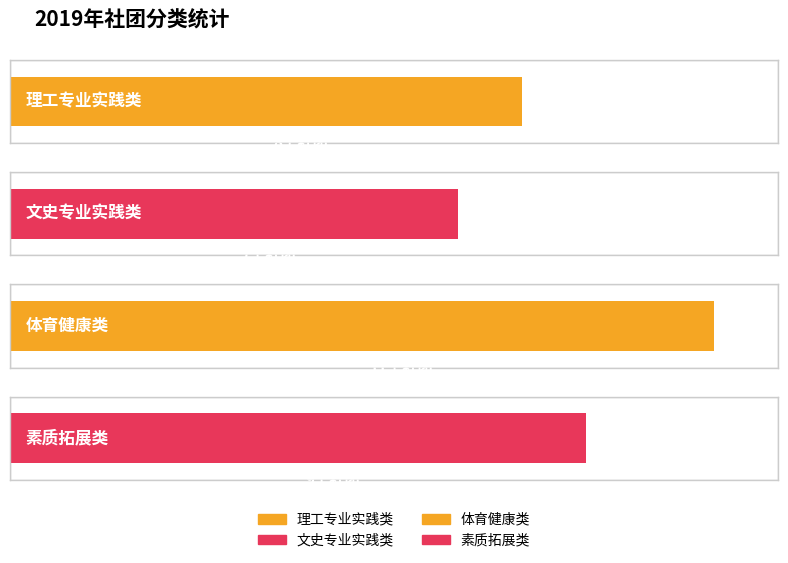

Between 素质拓展类 and 文史专业实践类, which is larger?

素质拓展类